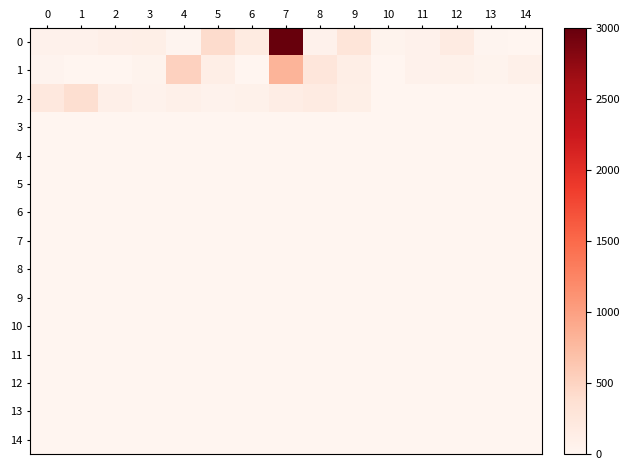

Reading left to right, transcribe all the data shown in this chart.

0: 0=69.6	1=63.8	2=101.4	3=107.2	4=17.4	5=411.6	6=185.5	7=3000.0	8=69.6	9=292.8	10=46.4	11=66.7	12=173.9	13=23.2	14=5.8
1: 0=29.0	1=0.0	2=0.0	3=43.5	4=524.6	5=121.7	6=11.6	7=811.6	8=266.7	9=118.8	10=11.6	11=66.7	12=72.5	13=43.5	14=84.1
2: 0=231.9	1=382.6	2=101.4	3=58.0	4=87.0	5=58.0	6=72.5	7=139.1	8=168.1	9=113.0	10=0.0	11=0.0	12=0.0	13=0.0	14=0.0
3: 0=0.0	1=0.0	2=0.0	3=0.0	4=0.0	5=0.0	6=0.0	7=0.0	8=0.0	9=0.0	10=0.0	11=0.0	12=0.0	13=0.0	14=0.0
4: 0=0.0	1=0.0	2=0.0	3=0.0	4=0.0	5=0.0	6=0.0	7=0.0	8=0.0	9=0.0	10=0.0	11=0.0	12=0.0	13=0.0	14=0.0
5: 0=0.0	1=0.0	2=0.0	3=0.0	4=0.0	5=0.0	6=0.0	7=0.0	8=0.0	9=0.0	10=0.0	11=0.0	12=0.0	13=0.0	14=0.0
6: 0=0.0	1=0.0	2=0.0	3=0.0	4=0.0	5=0.0	6=0.0	7=0.0	8=0.0	9=0.0	10=0.0	11=0.0	12=0.0	13=0.0	14=0.0
7: 0=0.0	1=0.0	2=0.0	3=0.0	4=0.0	5=0.0	6=0.0	7=0.0	8=0.0	9=0.0	10=0.0	11=0.0	12=0.0	13=0.0	14=0.0
8: 0=0.0	1=0.0	2=0.0	3=0.0	4=0.0	5=0.0	6=0.0	7=0.0	8=0.0	9=0.0	10=0.0	11=0.0	12=0.0	13=0.0	14=0.0
9: 0=0.0	1=0.0	2=0.0	3=0.0	4=0.0	5=0.0	6=0.0	7=0.0	8=0.0	9=0.0	10=0.0	11=0.0	12=0.0	13=0.0	14=0.0
10: 0=0.0	1=0.0	2=0.0	3=0.0	4=0.0	5=0.0	6=0.0	7=0.0	8=0.0	9=0.0	10=0.0	11=0.0	12=0.0	13=0.0	14=0.0
11: 0=0.0	1=0.0	2=0.0	3=0.0	4=0.0	5=0.0	6=0.0	7=0.0	8=0.0	9=0.0	10=0.0	11=0.0	12=0.0	13=0.0	14=0.0
12: 0=0.0	1=0.0	2=0.0	3=0.0	4=0.0	5=0.0	6=0.0	7=0.0	8=0.0	9=0.0	10=0.0	11=0.0	12=0.0	13=0.0	14=0.0
13: 0=0.0	1=0.0	2=0.0	3=0.0	4=0.0	5=0.0	6=0.0	7=0.0	8=0.0	9=0.0	10=0.0	11=0.0	12=0.0	13=0.0	14=0.0
14: 0=0.0	1=0.0	2=0.0	3=0.0	4=0.0	5=0.0	6=0.0	7=0.0	8=0.0	9=0.0	10=0.0	11=0.0	12=0.0	13=0.0	14=0.0